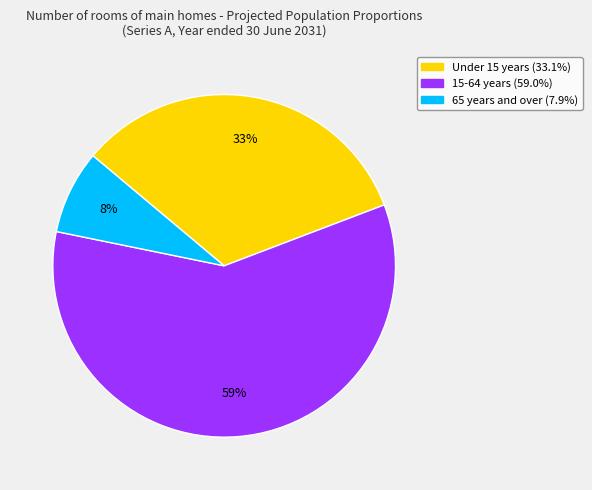

Does any single category account for the majority?

Yes